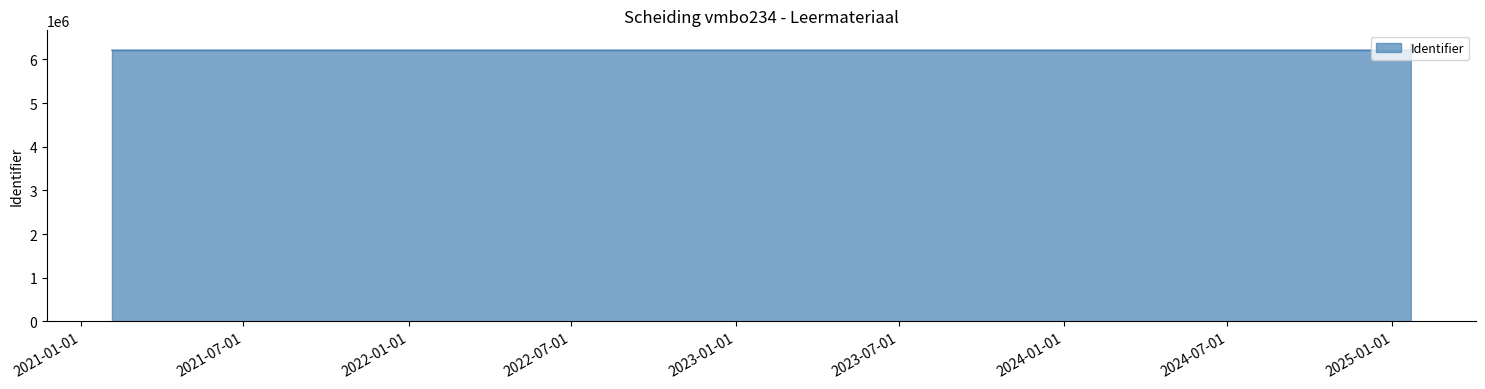

At which label is the value closest to 6278333?

2021-02-04 12:44:06